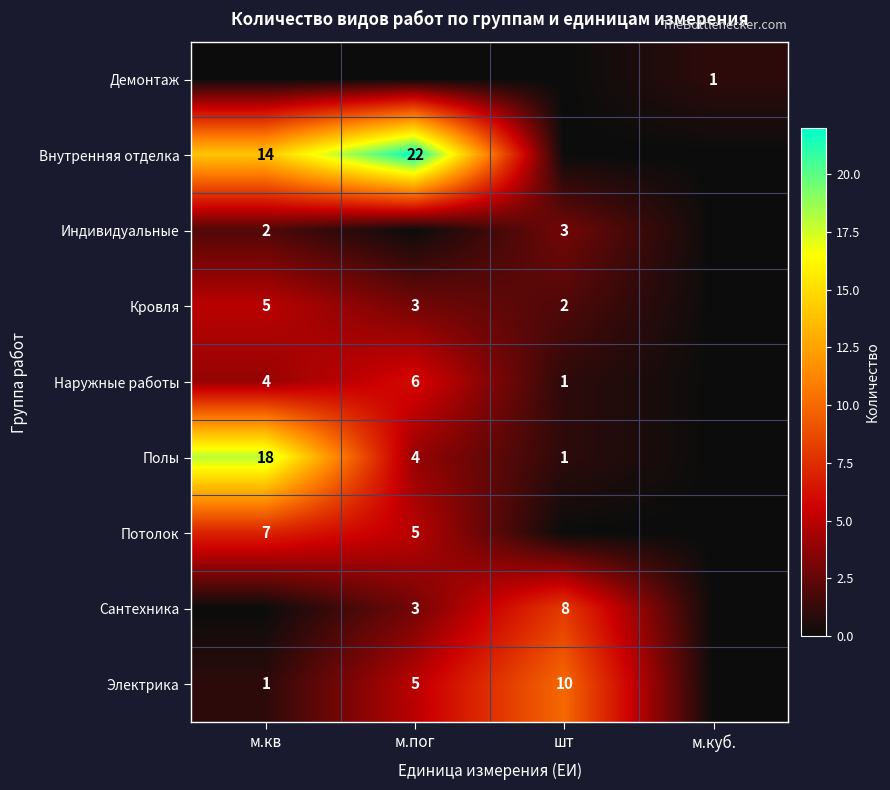

The Кровля series shows 1 at м.пог. True or false?

False